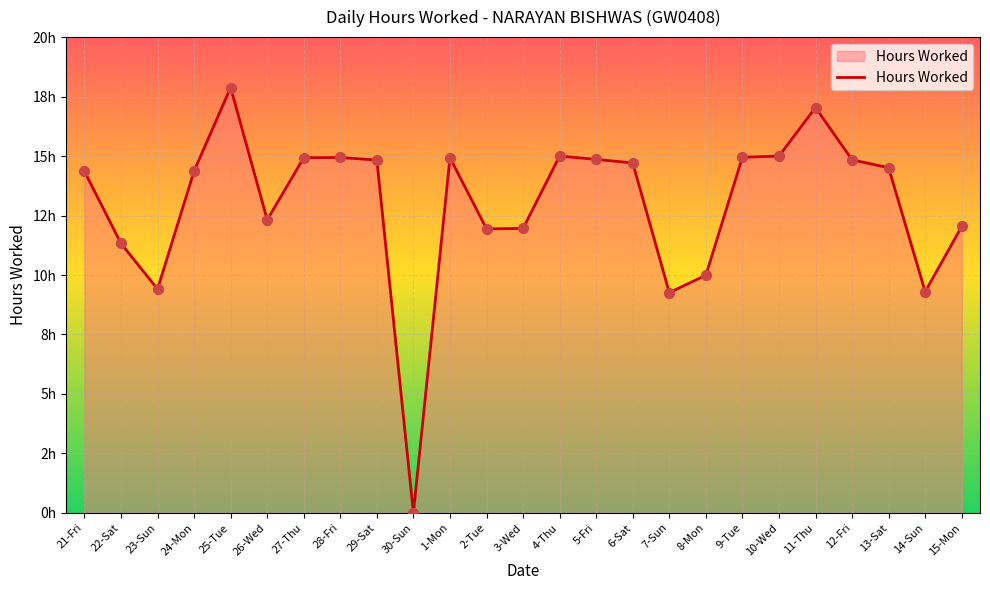

Does the chart have visible grid lines?

Yes